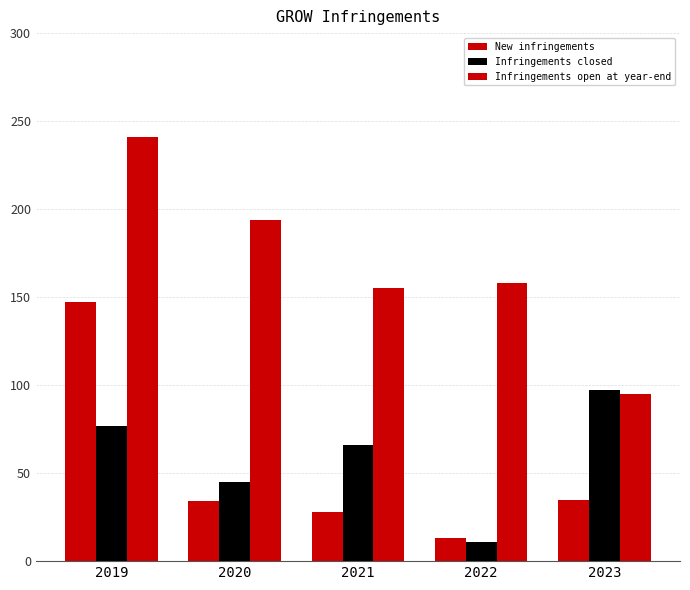

Which has a higher value, 2021 or 2020?

2020